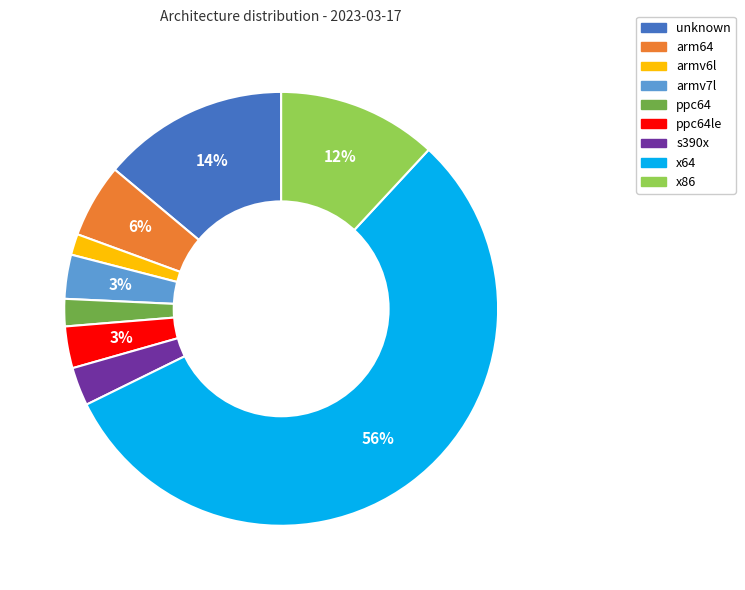

To the nearest percent, what is the combined percentage of arm64 and ppc64le?

9%